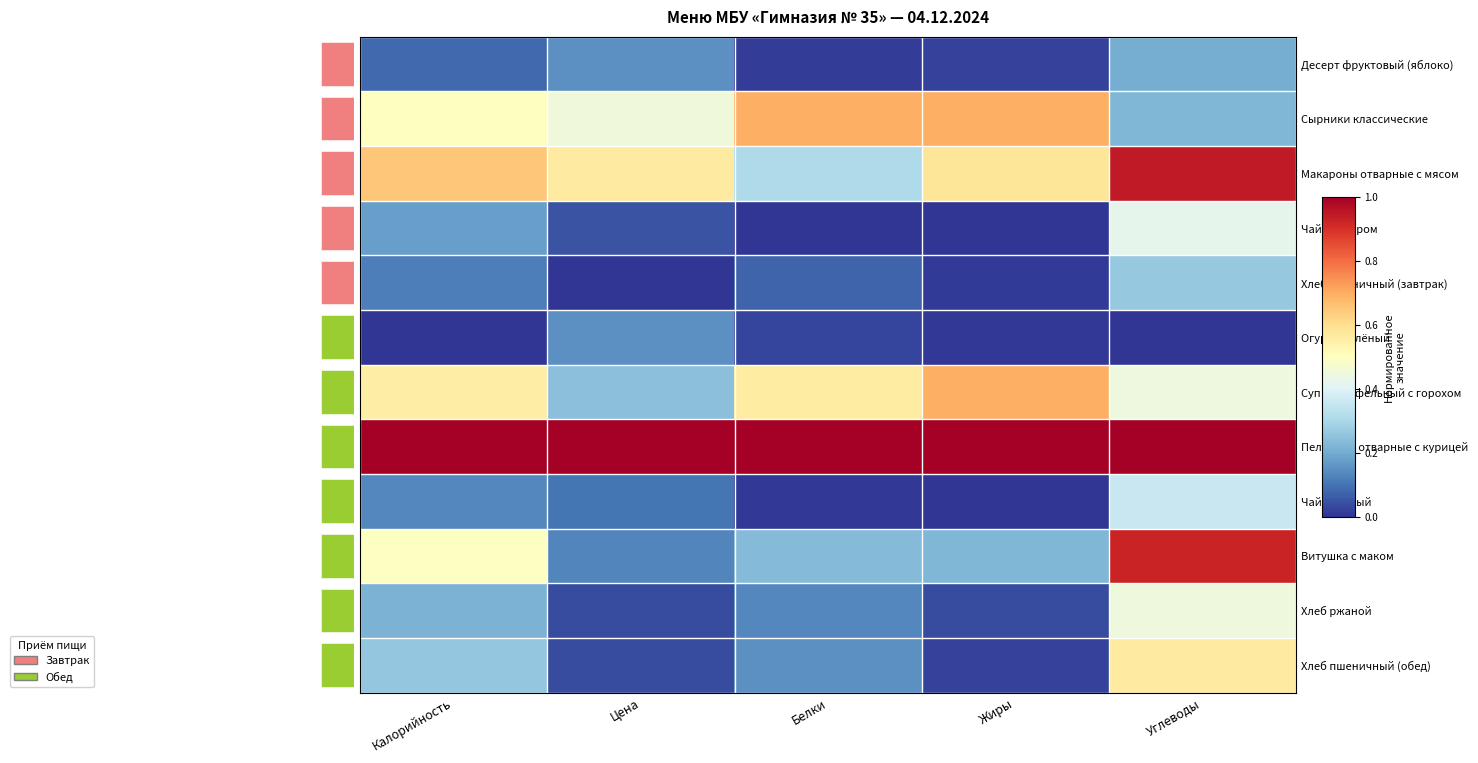

Reading left to right, list all the values displayed in this chart.

Десерт фруктовый (яблоко): Калорийность=0.1	Цена=0.2	Белки=0.0	Жиры=0.0	Углеводы=0.2
Сырники классические: Калорийность=0.5	Цена=0.5	Белки=0.7	Жиры=0.7	Углеводы=0.2
Макароны отварные с мясом: Калорийность=0.7	Цена=0.6	Белки=0.3	Жиры=0.6	Углеводы=0.9
Чай с сахаром: Калорийность=0.2	Цена=0.0	Белки=0.0	Жиры=0.0	Углеводы=0.4
Хлеб пшеничный (завтрак): Калорийность=0.1	Цена=0.0	Белки=0.1	Жиры=0.0	Углеводы=0.3
Огурец солёный: Калорийность=0.0	Цена=0.2	Белки=0.0	Жиры=0.0	Углеводы=0.0
Суп картофельный с горохом: Калорийность=0.6	Цена=0.2	Белки=0.6	Жиры=0.7	Углеводы=0.4
Пельмени отварные с курицей: Калорийность=1.0	Цена=1.0	Белки=1.0	Жиры=1.0	Углеводы=1.0
Чай ягодный: Калорийность=0.1	Цена=0.1	Белки=0.0	Жиры=0.0	Углеводы=0.4
Витушка с маком: Калорийность=0.5	Цена=0.1	Белки=0.2	Жиры=0.2	Углеводы=0.9
Хлеб ржаной: Калорийность=0.2	Цена=0.0	Белки=0.1	Жиры=0.0	Углеводы=0.4
Хлеб пшеничный (обед): Калорийность=0.3	Цена=0.0	Белки=0.2	Жиры=0.0	Углеводы=0.6